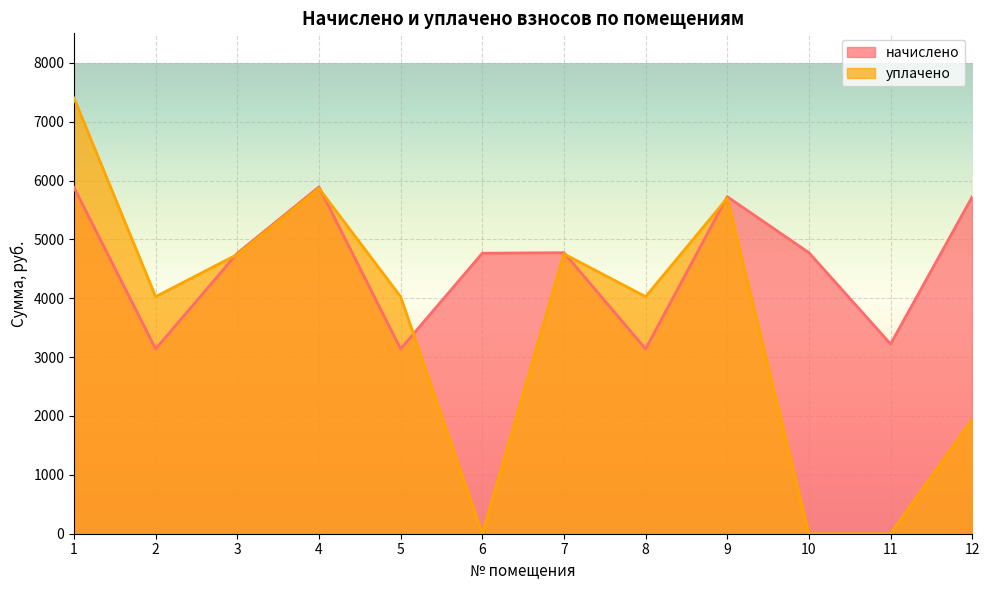

Which series ends up on top after the final intersection of начислено and уплачено?

начислено